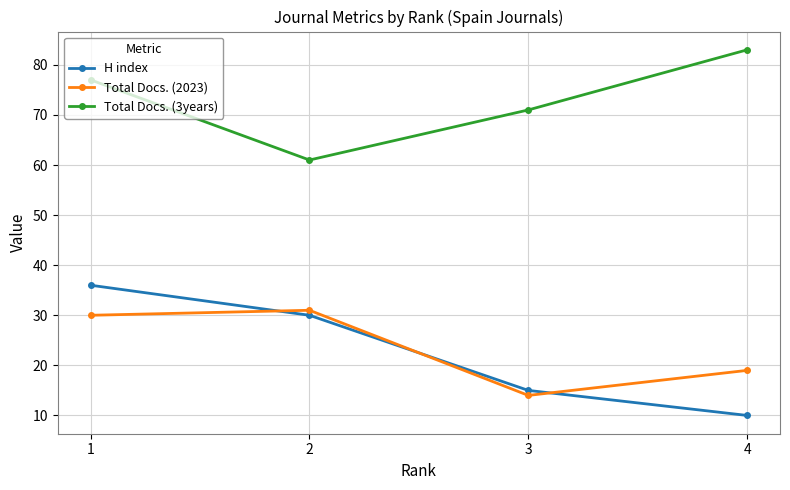

Reading left to right, extract all data points from this chart.

H index: 1=36	2=30	3=15	4=10
Total Docs. (2023): 1=30	2=31	3=14	4=19
Total Docs. (3years): 1=77	2=61	3=71	4=83